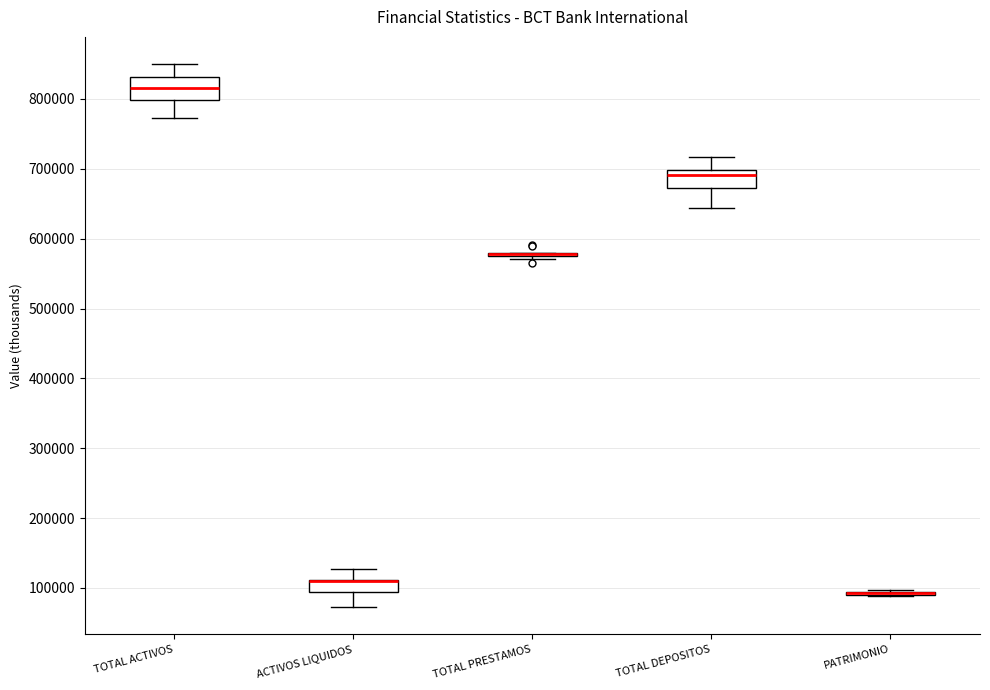

Where does the median line of the box for TOTAL DEPOSITOS sit on the y-axis? The values are not printed on the chart, so give them approximately, as read against the axis.

690000